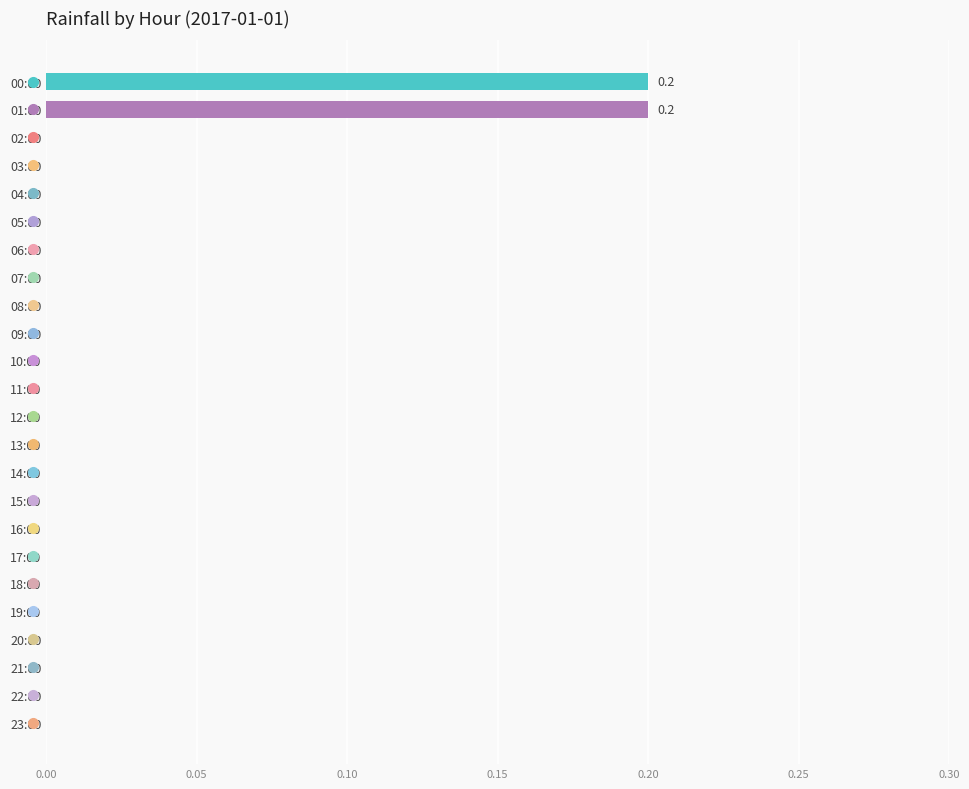

The chart shows a value of 0.1 at 20:00. True or false?

False